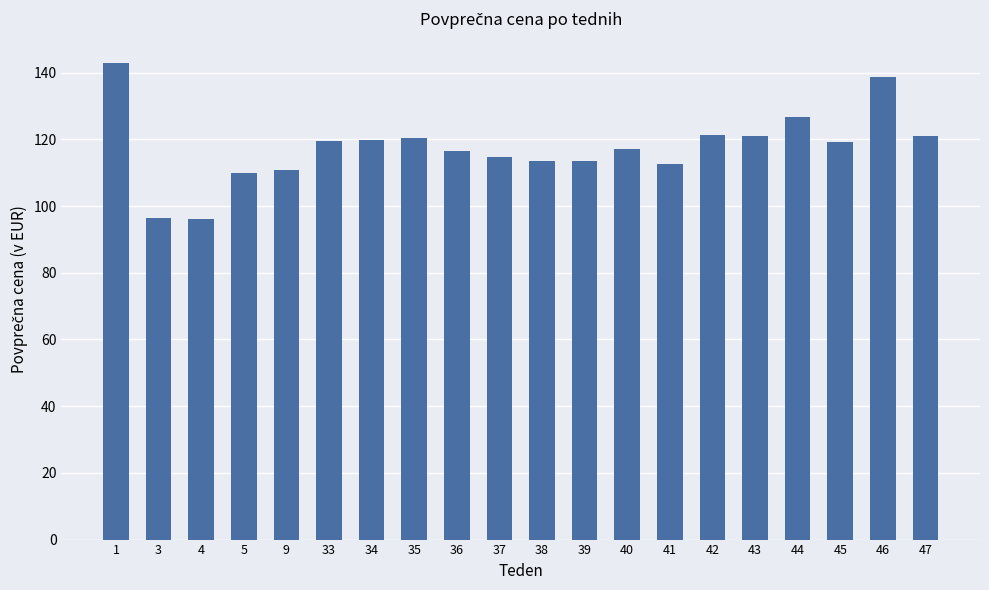

What is the smallest value displayed?

96.1